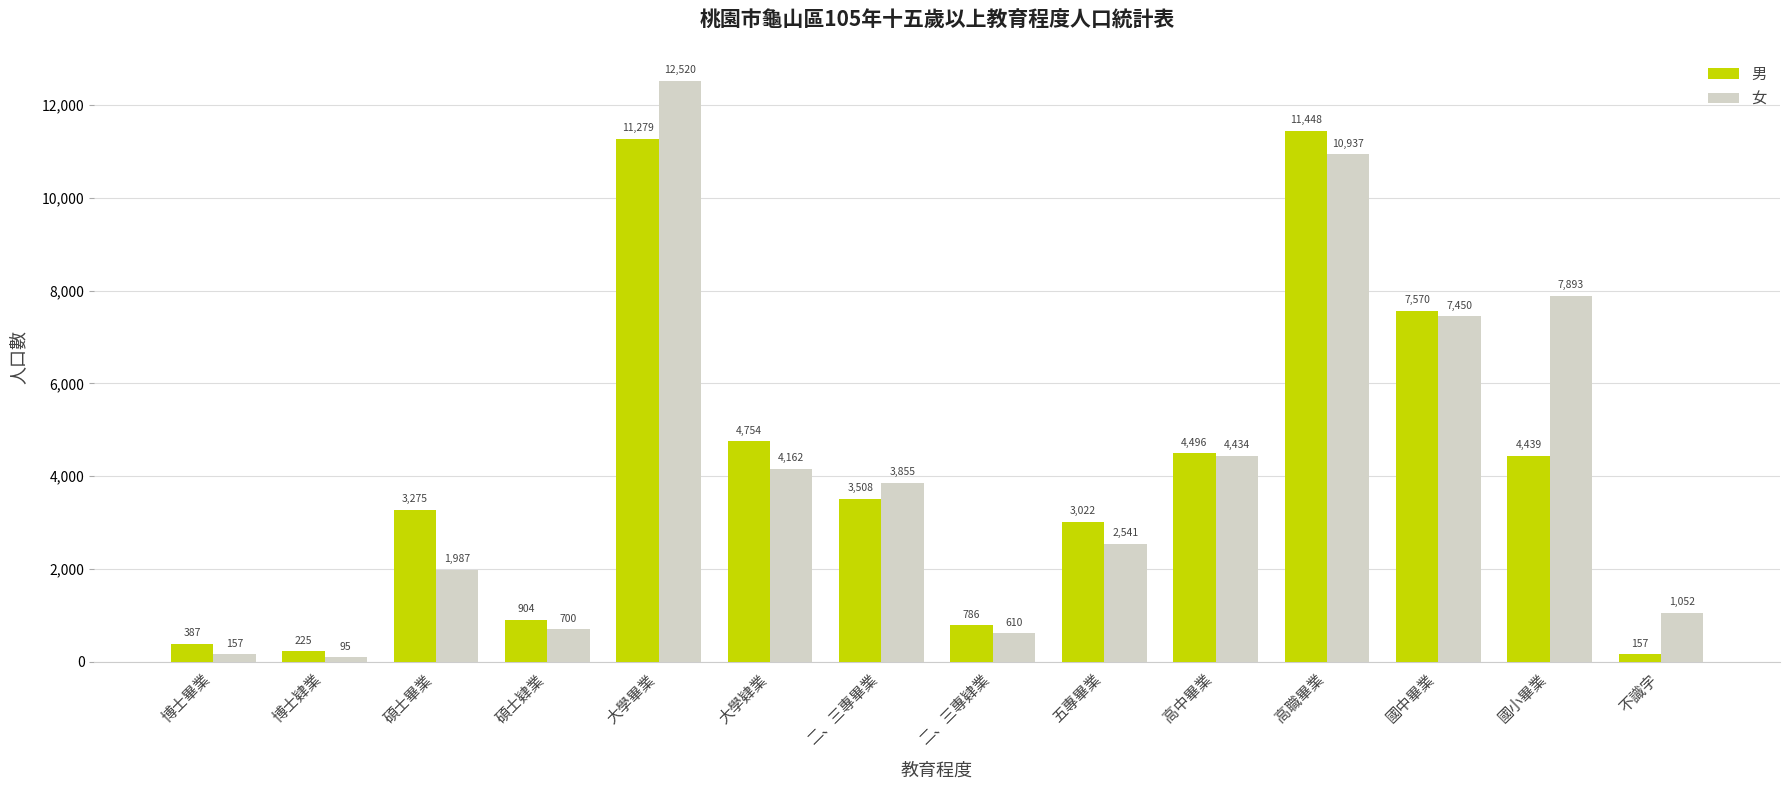

What is the minimum value for 女?

95